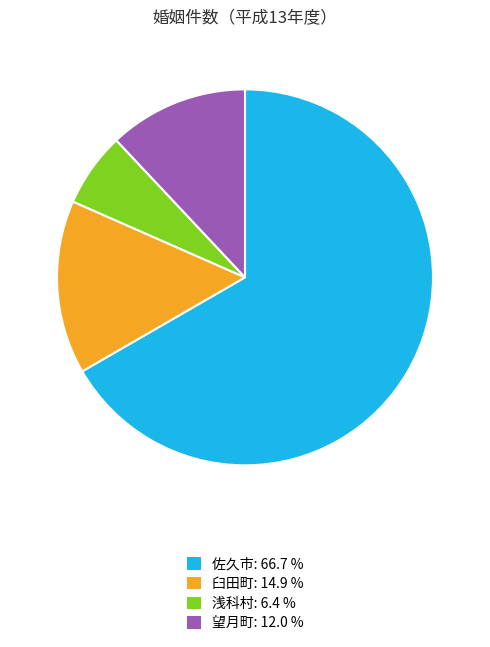

Does 佐久市 account for over 50% of the chart?

Yes